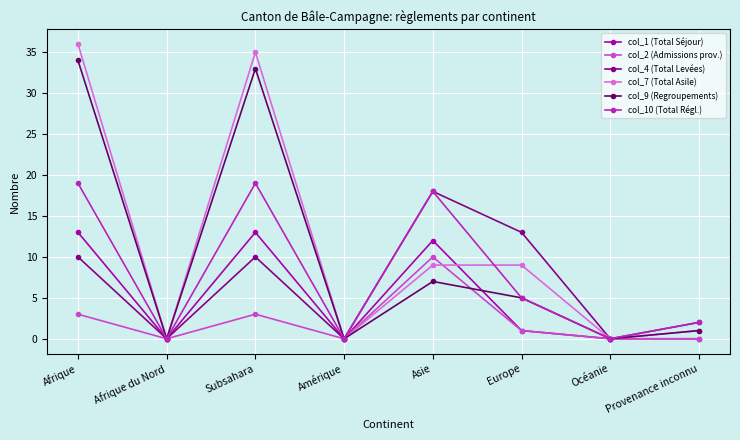

Which series has the largest range (max minus min)?

col_7 (Total Asile)